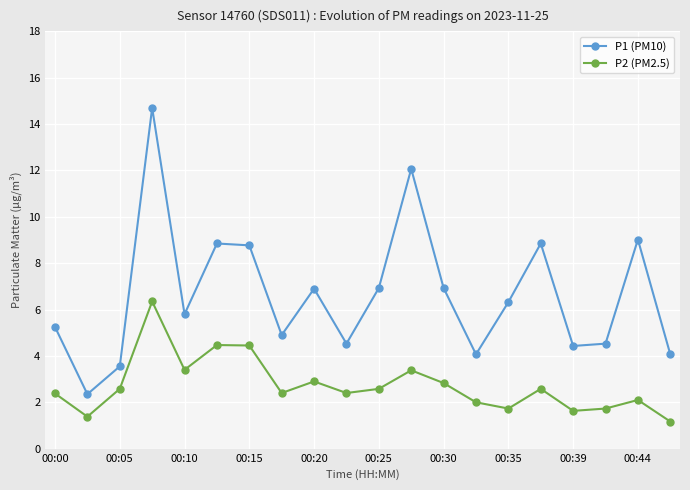

True or false: P1 (PM10) and P2 (PM2.5) intersect in this chart.

False